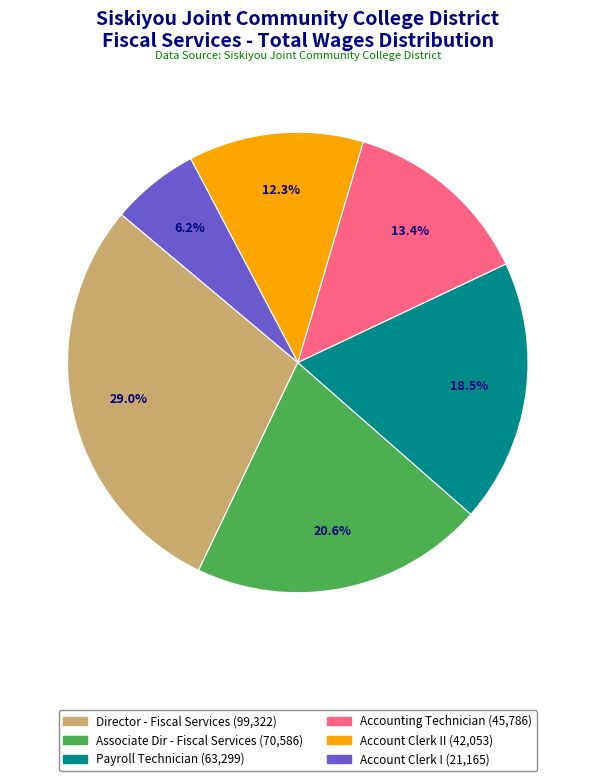

Count the number of slices in the pie.

6